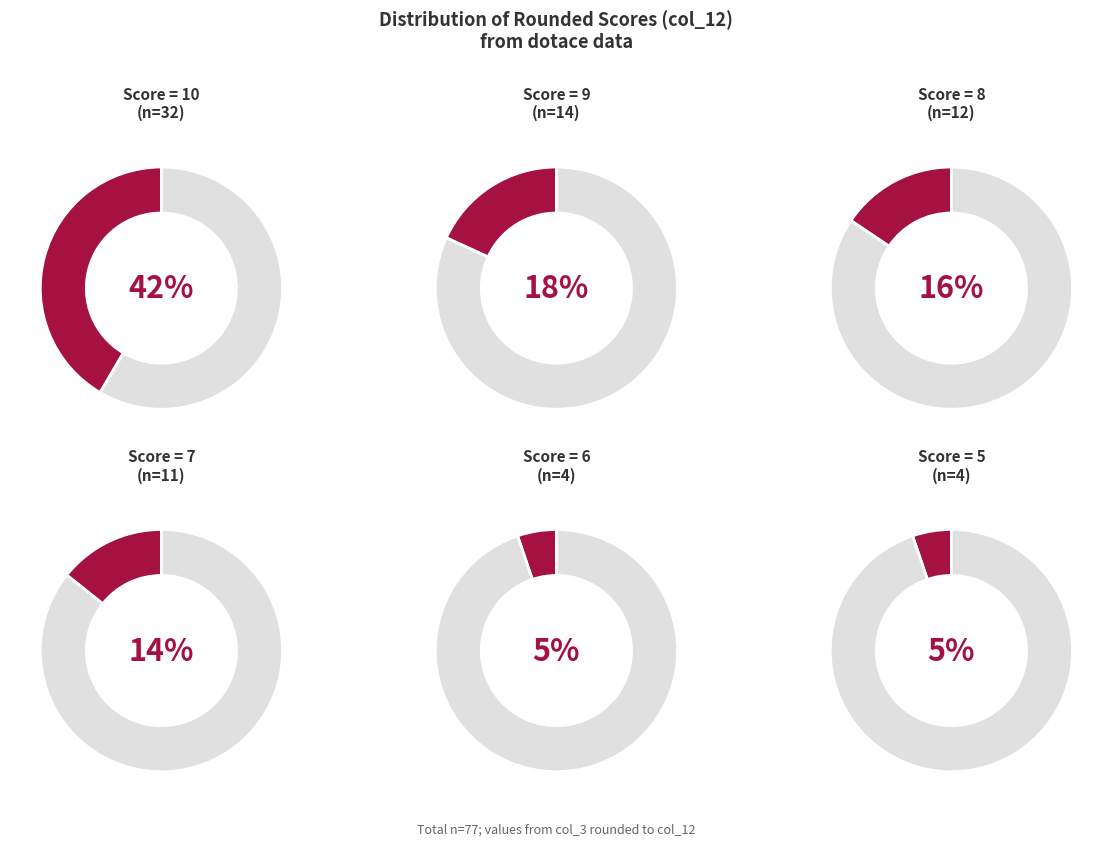

How many slices are in this pie chart?

6